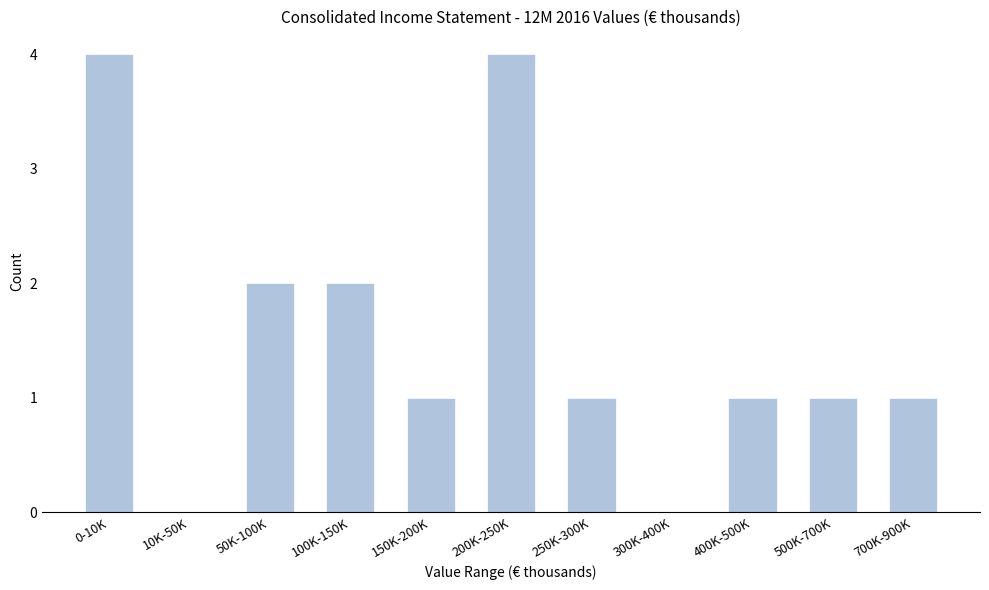

Reading left to right, what are all the values shown in this chart?

0-10K=4	10K-50K=0	50K-100K=2	100K-150K=2	150K-200K=1	200K-250K=4	250K-300K=1	300K-400K=0	400K-500K=1	500K-700K=1	700K-900K=1